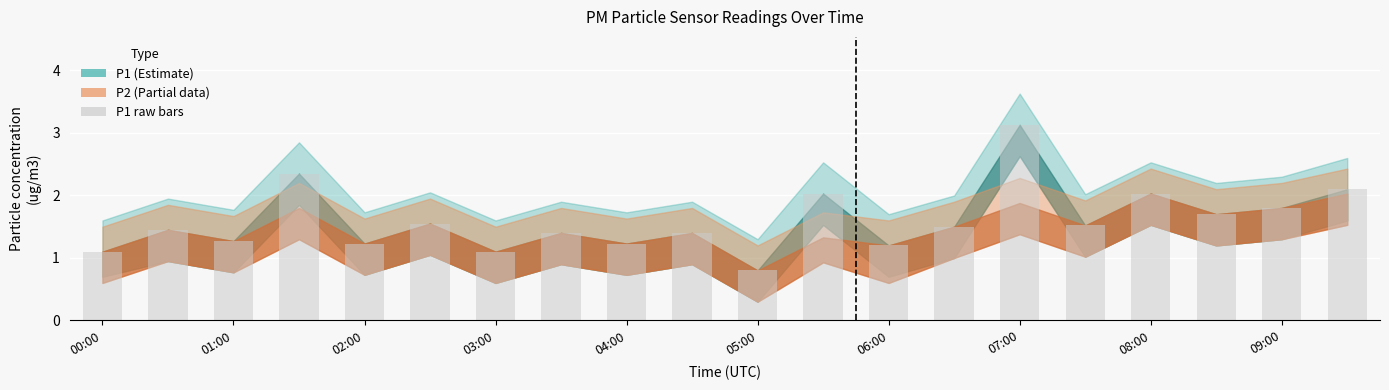

What is the value of the 5th bar from the left?

1.2